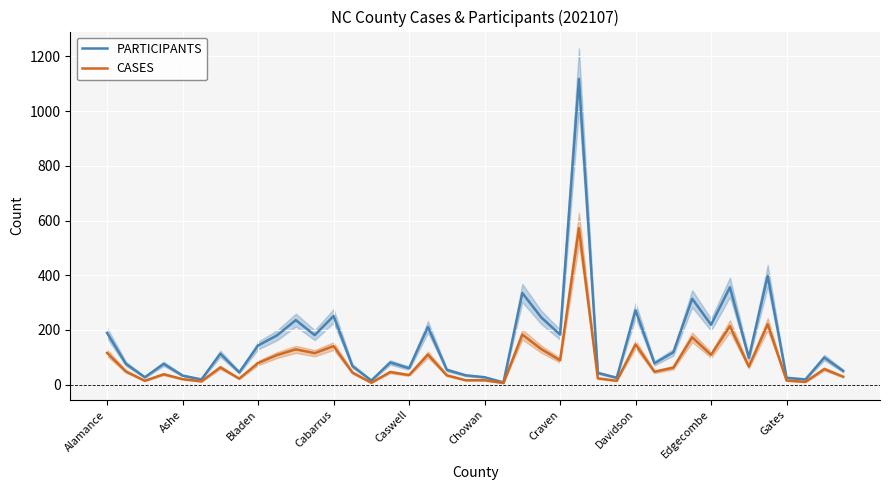

True or false: PARTICIPANTS and CASES intersect in this chart.

False